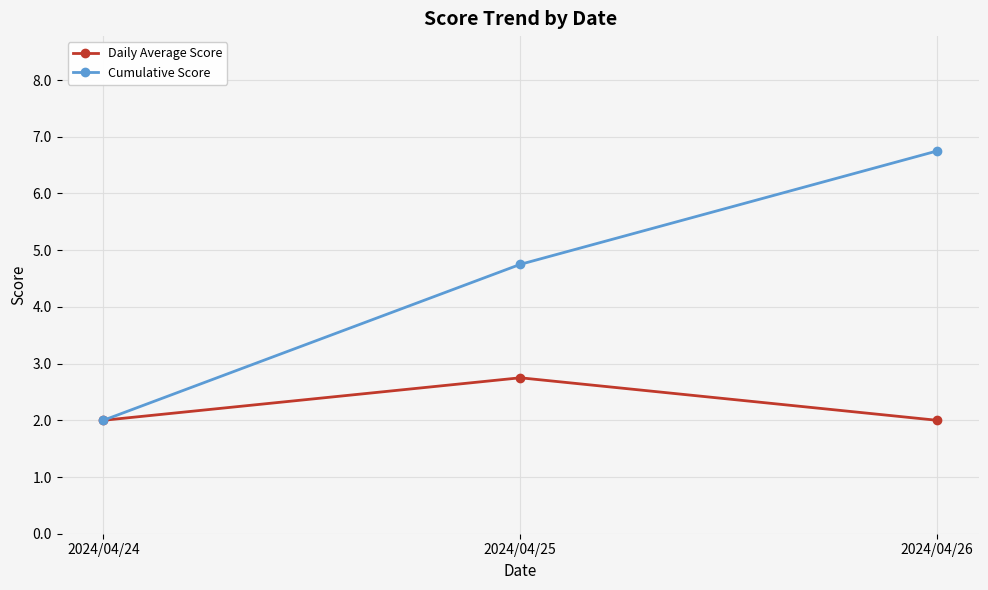

True or false: Cumulative Score has a value of 2.0 at 2024/04/24.

True